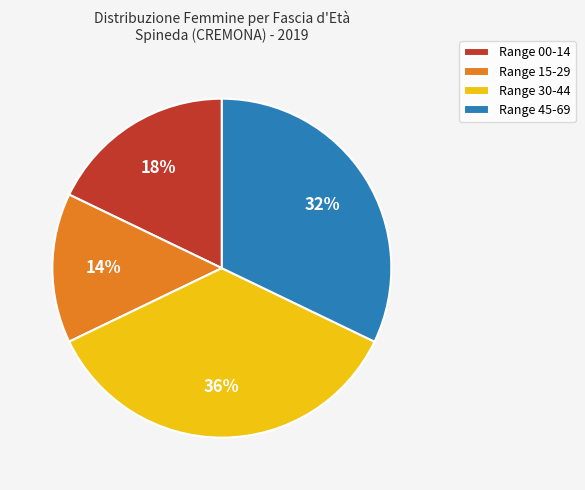

Combined, do Range 00-14 and Range 30-44 account for over 50%?

Yes